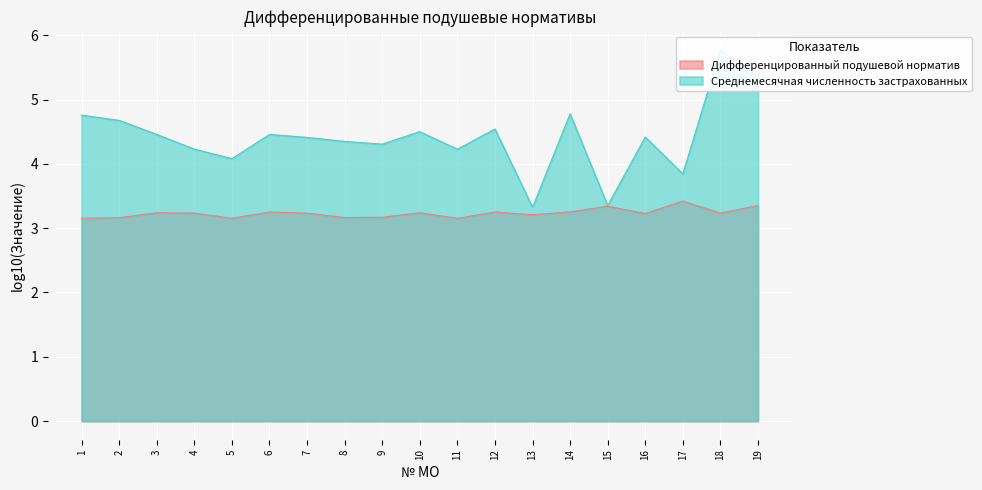

How many data points does each series have?

19